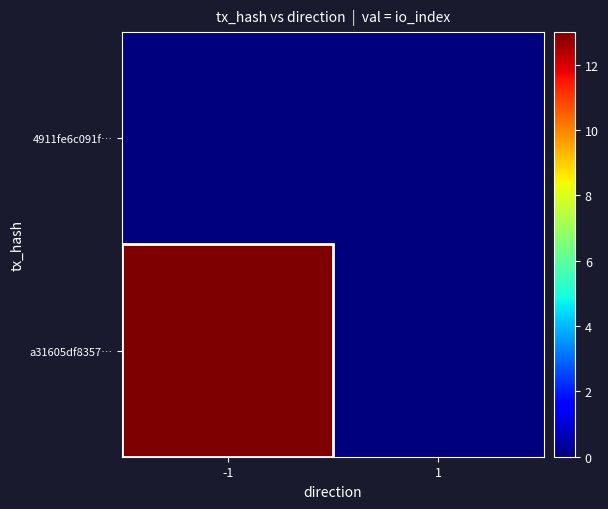

Count the number of categories in the chart.

2